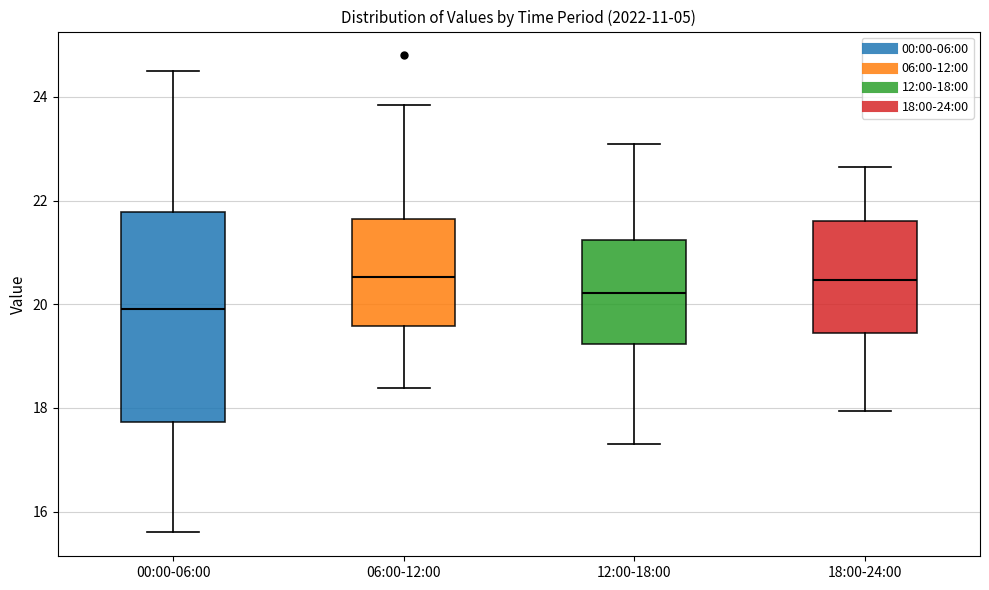

Reading left to right, transcribe this box plot: for each box, give where its median line is, the range the box spans, and where its two whiskers end, as read against the y-axis. The values are not printed on the chart, so give them approximately, as read against the axis.

00:00-06:00: median 20.0, box 17.8 to 21.8, whiskers 15.6 to 24.6
06:00-12:00: median 20.6, box 19.6 to 21.6, whiskers 18.4 to 23.8
12:00-18:00: median 20.2, box 19.2 to 21.2, whiskers 17.4 to 23.2
18:00-24:00: median 20.4, box 19.4 to 21.6, whiskers 18.0 to 22.6